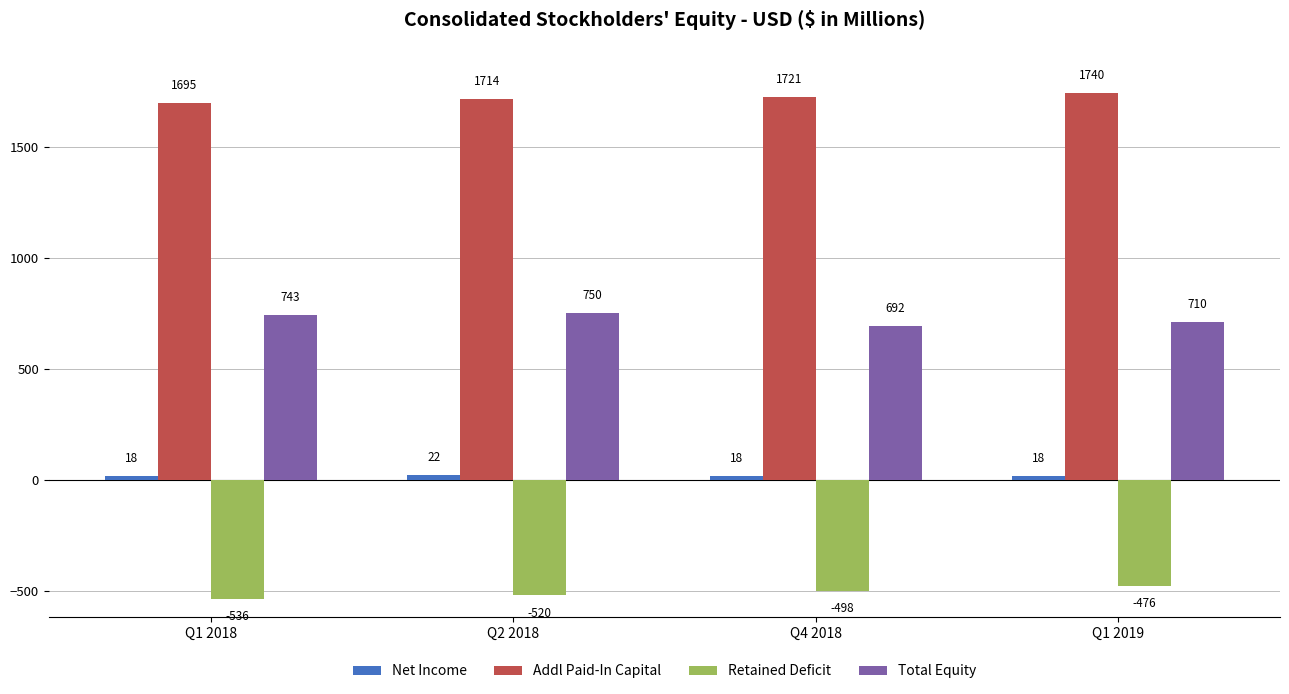

What is the sum of the Retained Deficit values at Q1 2019 and Q2 2018?

-996